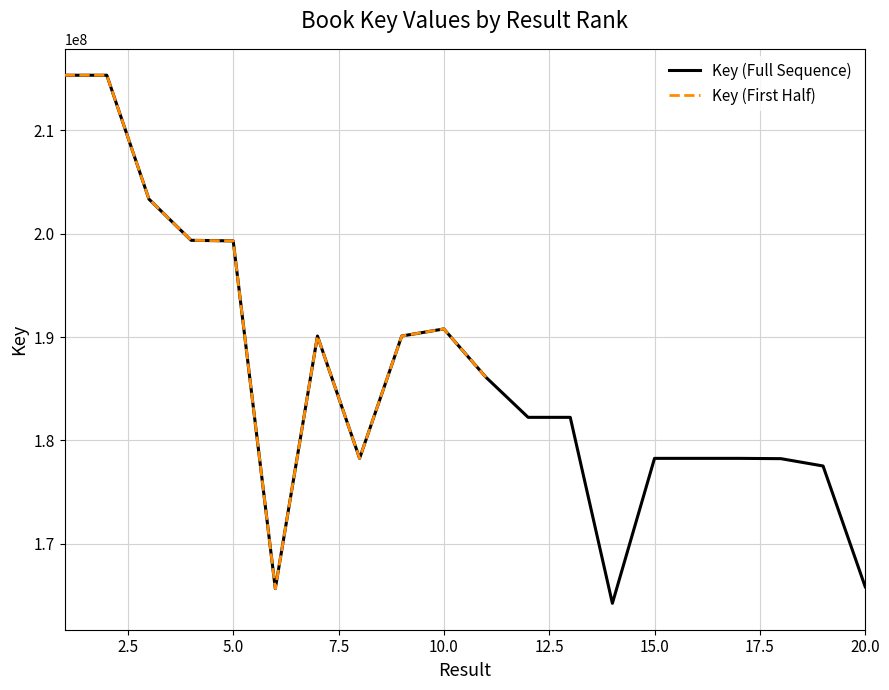

How many data points are less than 182239226?

10